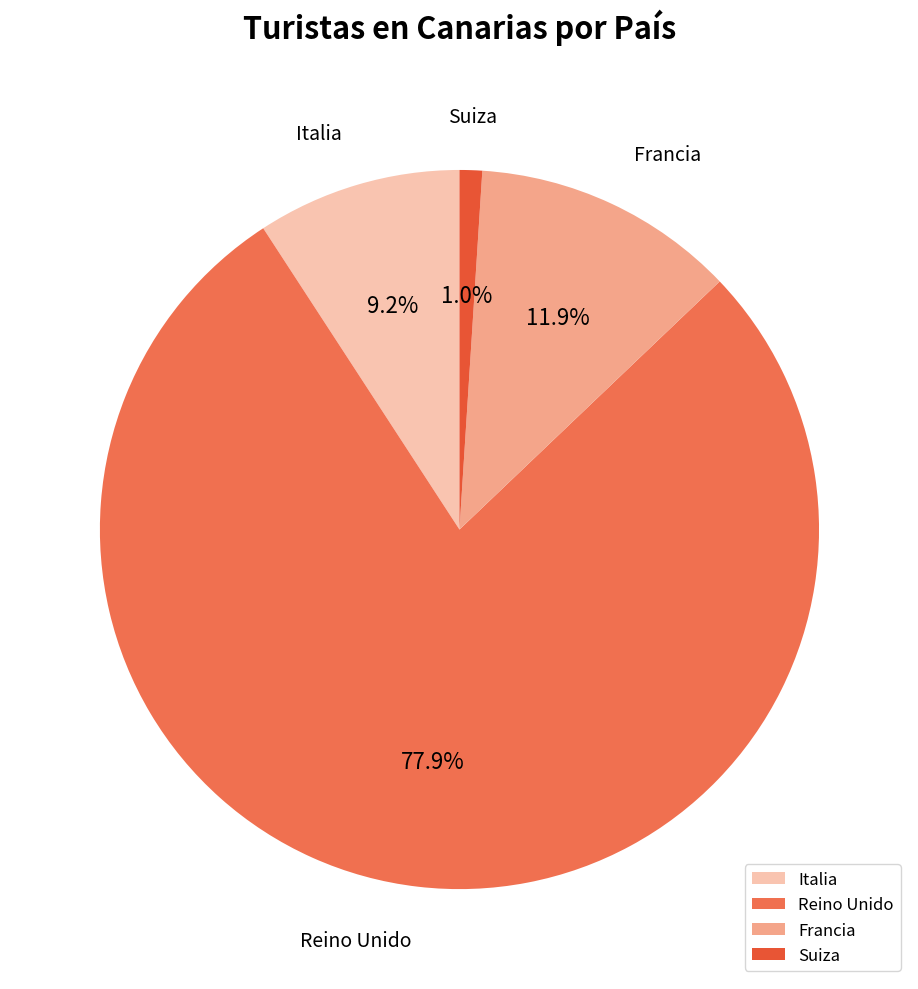

Rank the categories by value from highest to lowest.

Reino Unido, Francia, Italia, Suiza